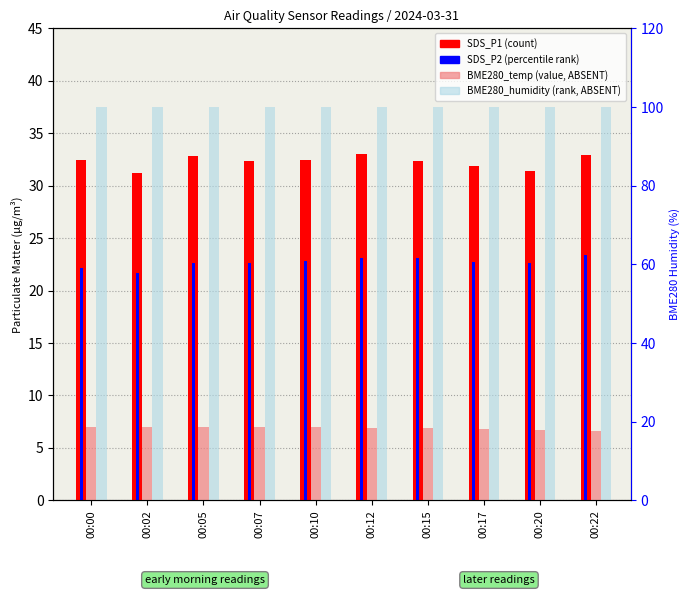

How many bars are there in total?

40